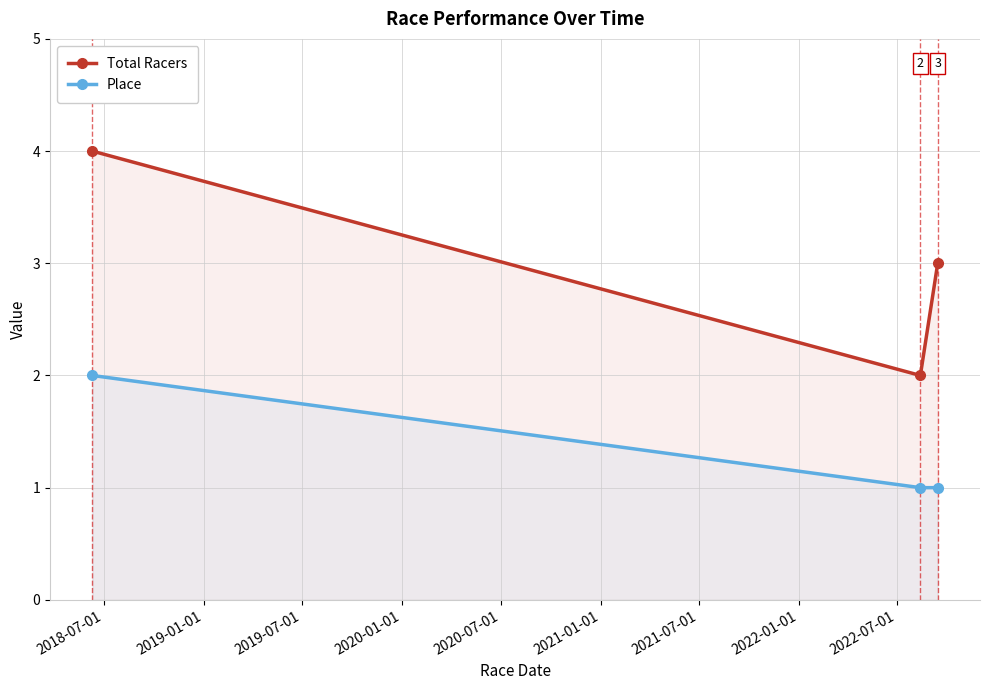

What is the maximum value for Place?

2